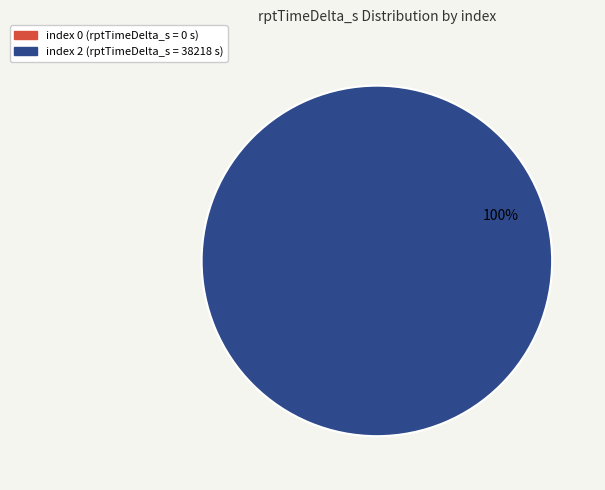

To the nearest percent, what is the average slice percentage?

50%